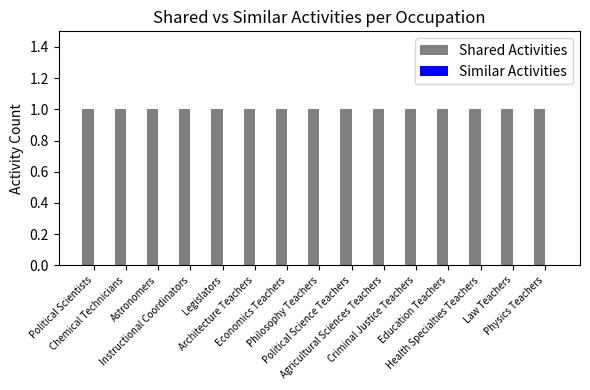

Between Agricultural Sciences Teachers and Law Teachers, which series saw the biggest shift?

Shared Activities